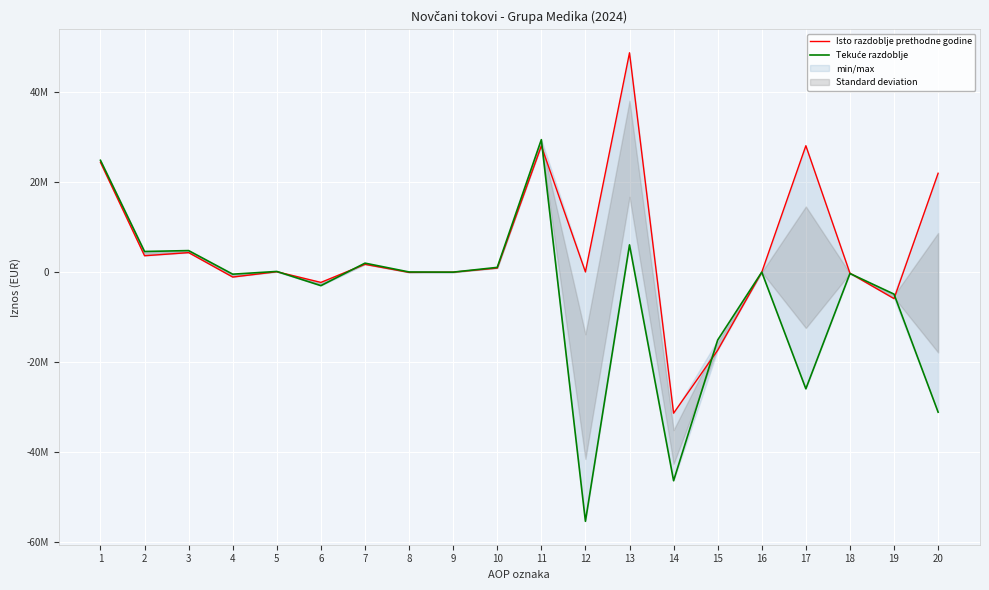

Reading left to right, transcribe all the data shown in this chart.

Isto razdoblje prethodne godine: 24373823	3639768	4333525	-1091517	95251	-2276745	1731795	-54703	226	901936	28013591	54403	48702715	-31308224	-17340088	0	28067994	-232852	-5882199	21952943
Tekuće razdoblje: 24829332	4584941	4784678	-451659	155068	-2999454	1998680	39740	0	1057888	29414273	-55311230	6058229	-46303710	-15065749	0	-25896957	-305130	-4881723	-31083810